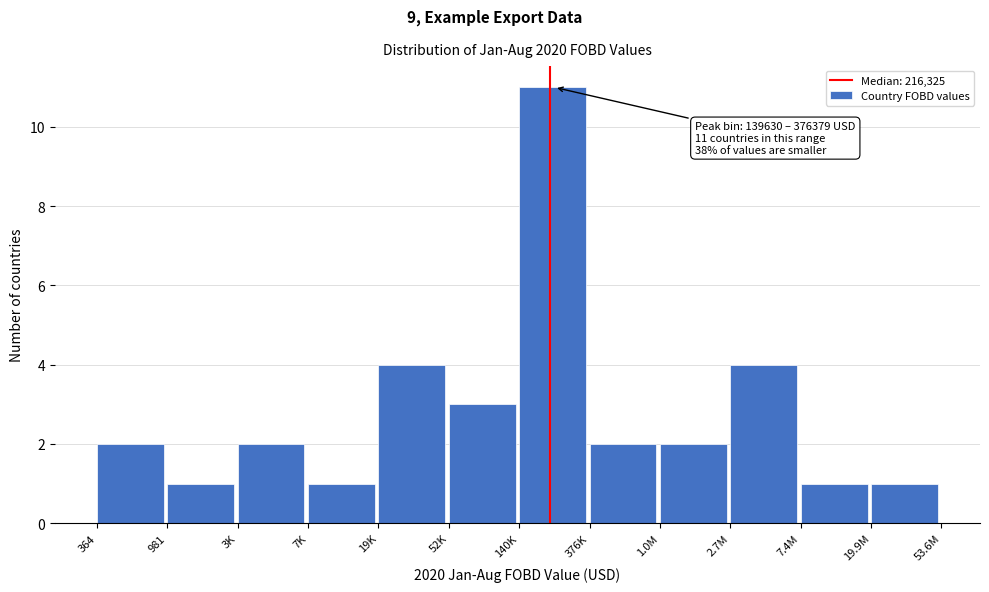

Reading left to right, transcribe all the data shown in this chart.

2	1	2	1	4	3	11	2	2	4	1	1